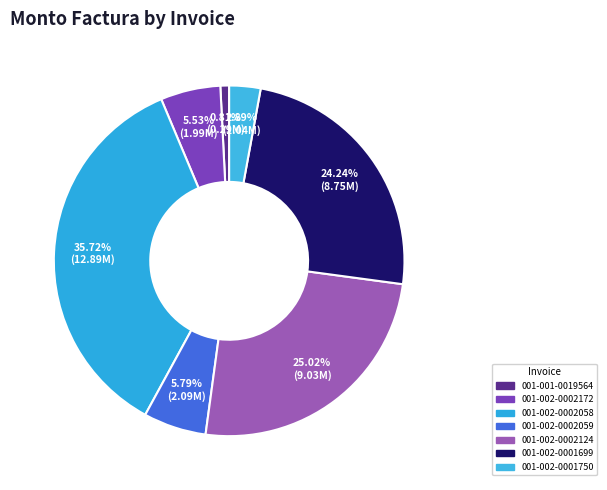

Is there a majority slice in this chart?

No